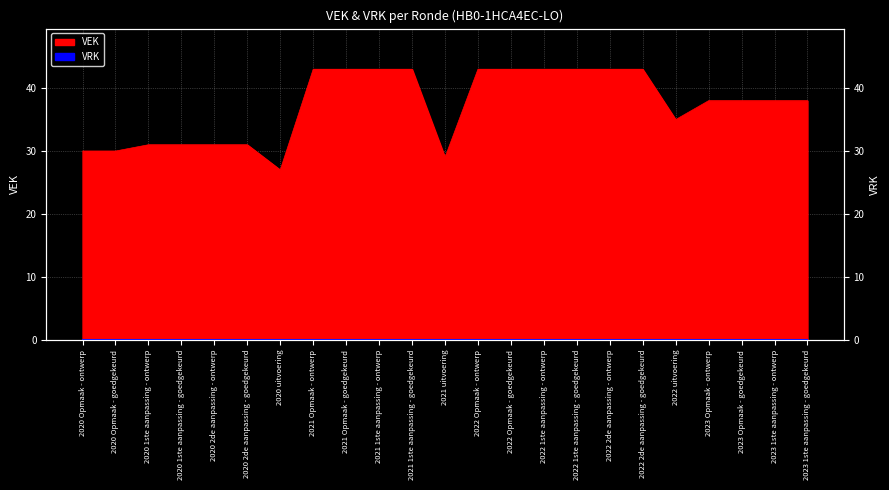

The value at 2020 1ste aanpassing - goedgekeurd is 42. True or false?

False